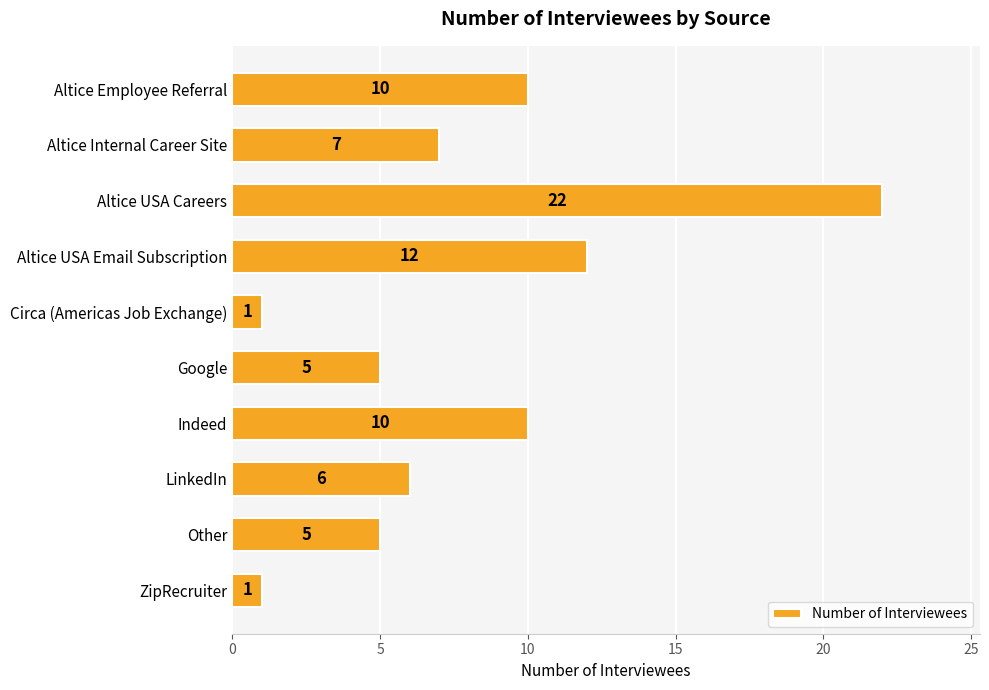

Reading top to bottom, list all the values displayed in this chart.

Altice Employee Referral=10	Altice Internal Career Site=7	Altice USA Careers=22	Altice USA Email Subscription=12	Circa (Americas Job Exchange)=1	Google=5	Indeed=10	LinkedIn=6	Other=5	ZipRecruiter=1